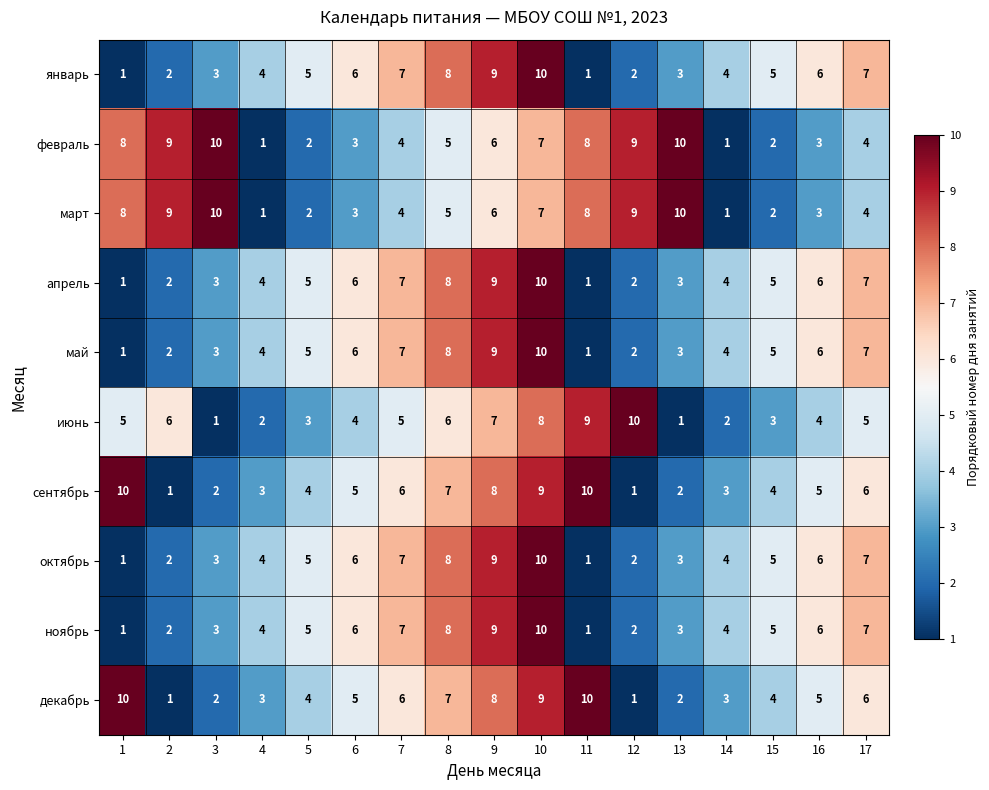

How many distinct data groups are displayed?

10